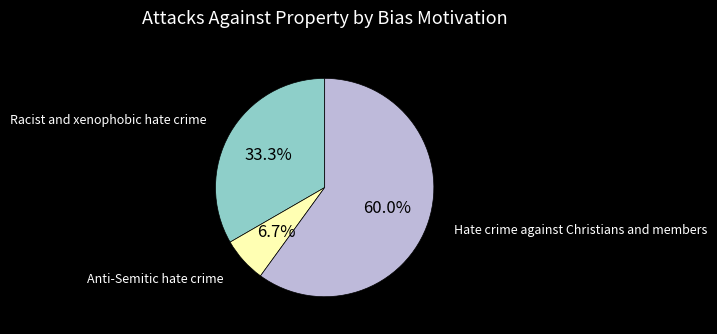

What is the ratio of the value at Racist and xenophobic hate crime to the value at Anti-Semitic hate crime?

5.0